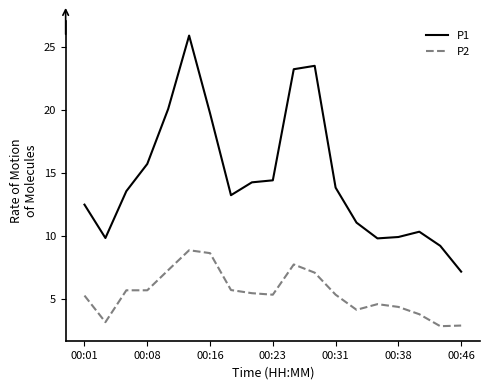

What is the maximum value for P1?

25.9